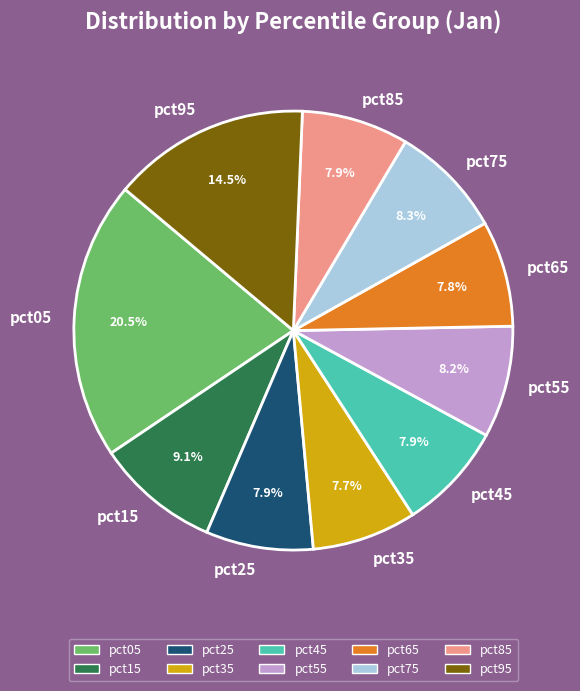

Is pct55 the majority of the pie?

No